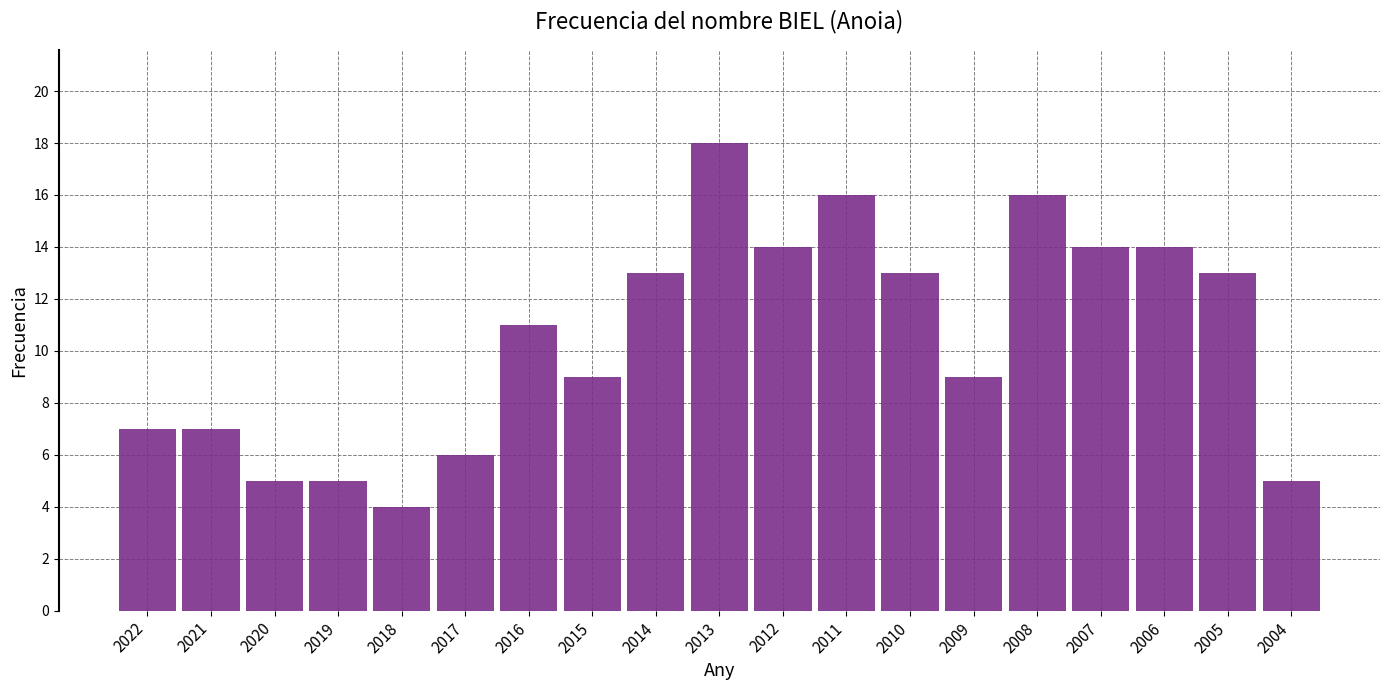

What is the difference between the values at 2005 and 2021?

6